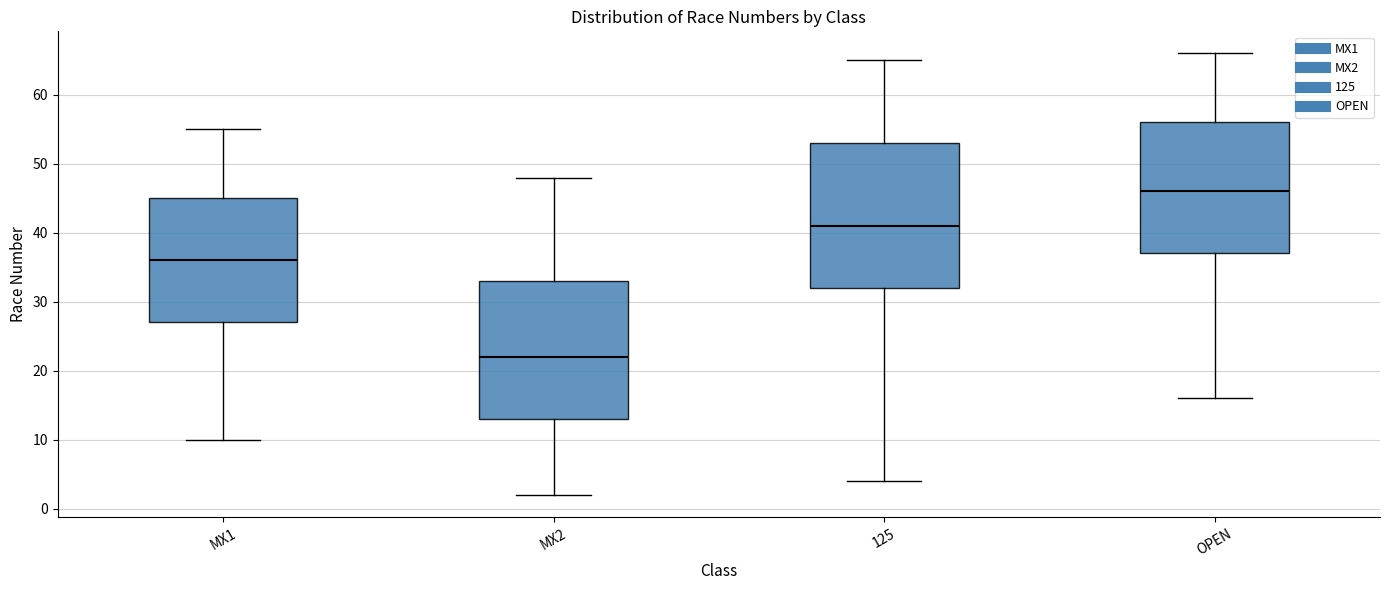

Reading left to right, read every box against the y-axis: the position of its median line, the range the box covers, and the ends of its whiskers. The values are not printed on the chart, so give them approximately, as read against the axis.

MX1: median 36, box 27 to 45, whiskers 10 to 55
MX2: median 22, box 13 to 33, whiskers 2 to 48
125: median 41, box 32 to 53, whiskers 4 to 65
OPEN: median 46, box 37 to 56, whiskers 16 to 66